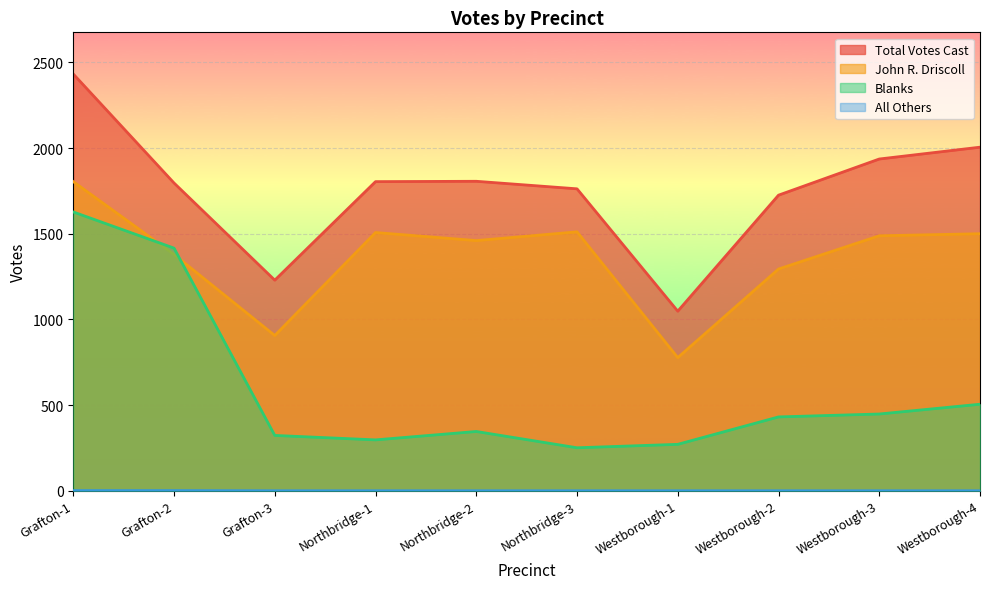

Rank the series by their average value, from lowest to highest.

All Others, Blanks, John R. Driscoll, Total Votes Cast